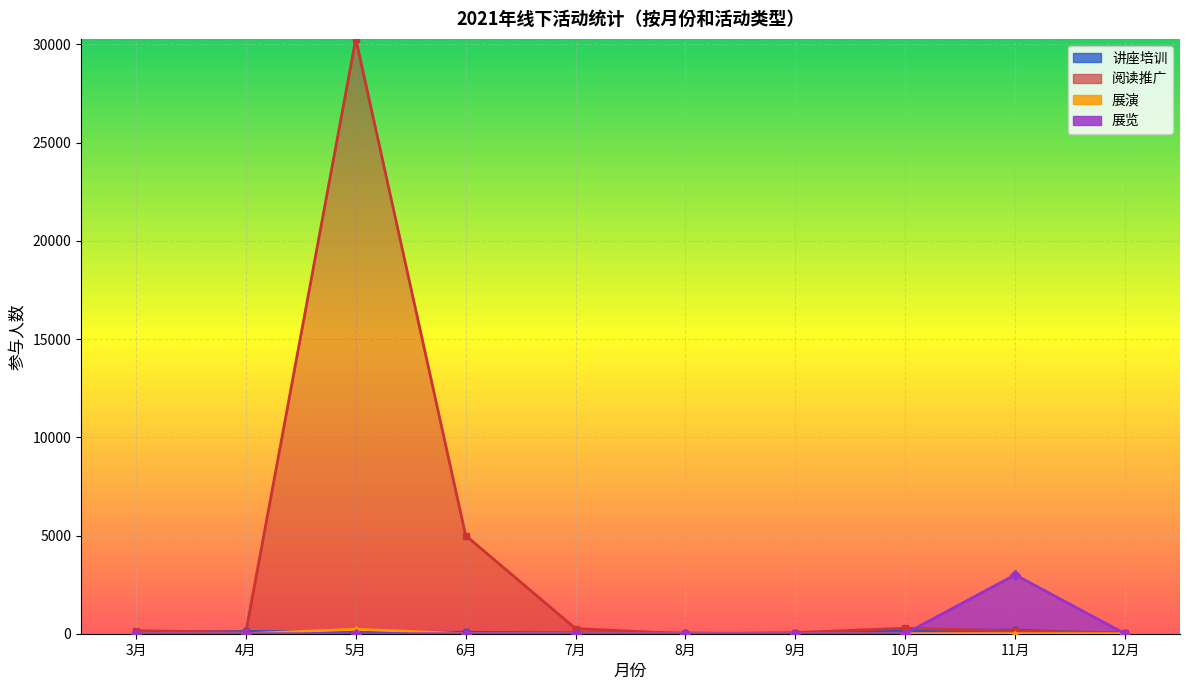

What is the label of the 7th point from the right?

6月